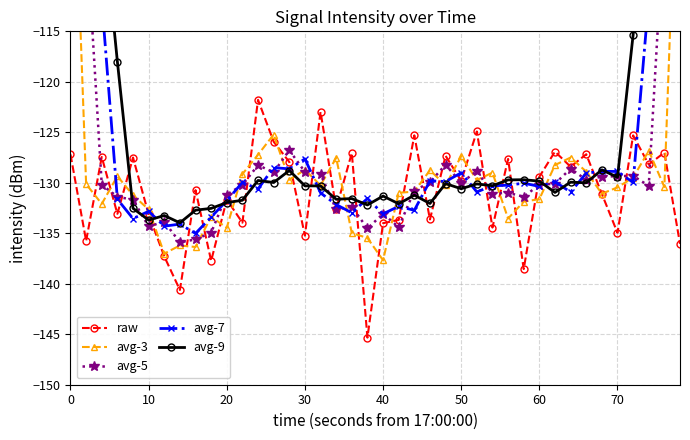

What is the difference between the maximum and minimum values in the avg-7 series?

61.2